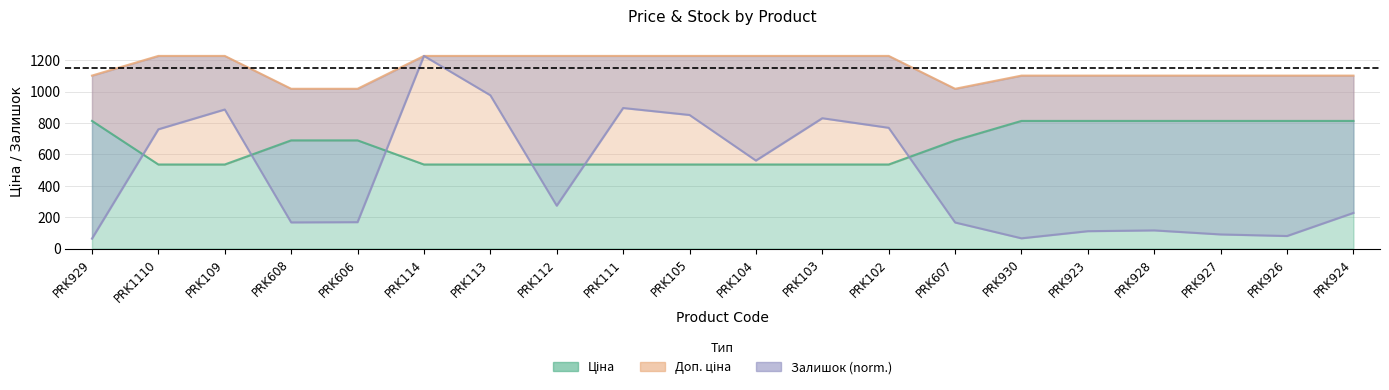

Reading left to right, transcribe all the data shown in this chart.

Ціна: PRK929=813.0	PRK1110=535.4	PRK109=535.4	PRK608=689.1	PRK606=689.1	PRK114=535.4	PRK113=535.4	PRK112=535.4	PRK111=535.4	PRK105=535.4	PRK104=535.4	PRK103=535.4	PRK102=535.4	PRK607=689.1	PRK930=813.0	PRK923=813.0	PRK928=813.0	PRK927=813.0	PRK926=813.0	PRK924=813.0
Доп. ціна: PRK929=1101.8	PRK1110=1227.2	PRK109=1227.2	PRK608=1017.8	PRK606=1017.8	PRK114=1227.2	PRK113=1227.2	PRK112=1227.2	PRK111=1227.2	PRK105=1227.2	PRK104=1227.2	PRK103=1227.2	PRK102=1227.2	PRK607=1017.8	PRK930=1101.8	PRK923=1101.8	PRK928=1101.8	PRK927=1101.8	PRK926=1101.8	PRK924=1101.8
Залишок: PRK929=63.0	PRK1110=759.6	PRK109=885.7	PRK608=166.4	PRK606=168.0	PRK114=1227.2	PRK113=976.5	PRK112=272.9	PRK111=895.3	PRK105=850.9	PRK104=560.4	PRK103=830.2	PRK102=769.2	PRK607=165.9	PRK930=65.1	PRK923=110.5	PRK928=115.5	PRK927=89.8	PRK926=79.7	PRK924=227.0